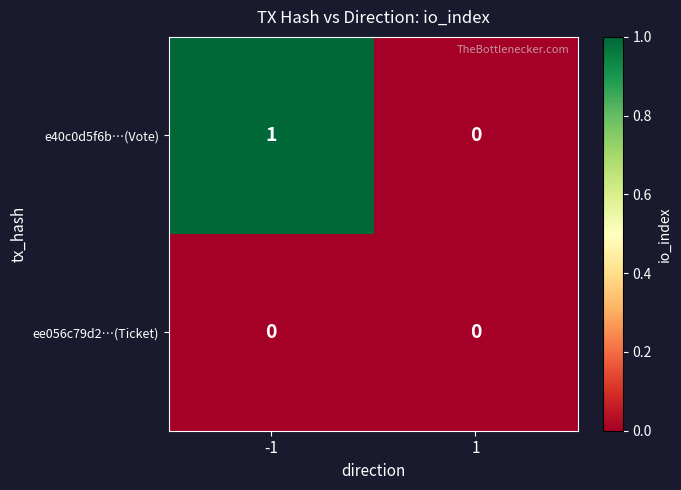

The value of e40c0d5f6b…(Vote) at -1 is 1. True or false?

True